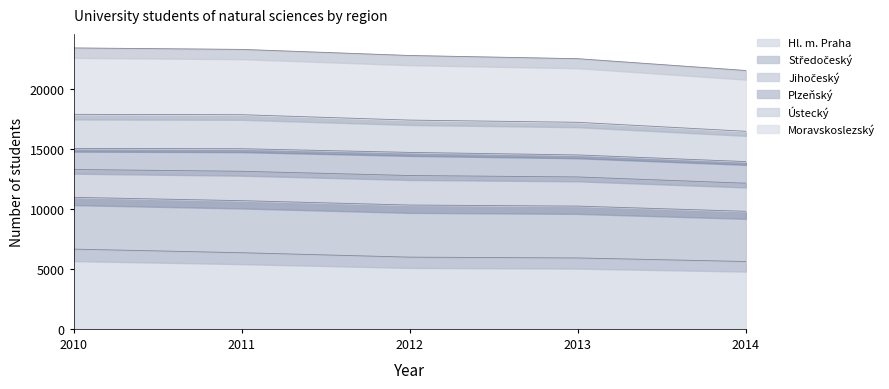

What is the maximum value for Hl. m. Praha?

6652